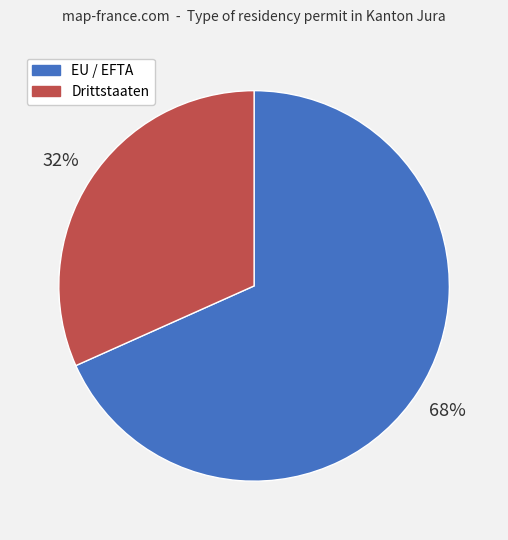

What percentage is the Drittstaaten slice, to the nearest percent?

32%